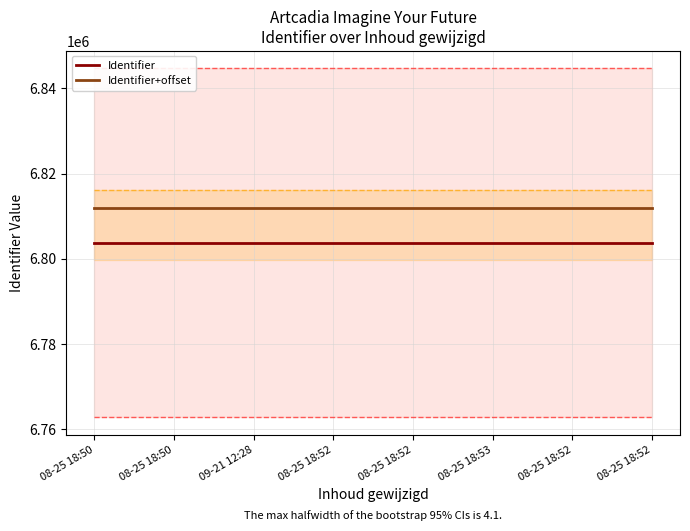

Is this an area chart (filled region under the line)?

No